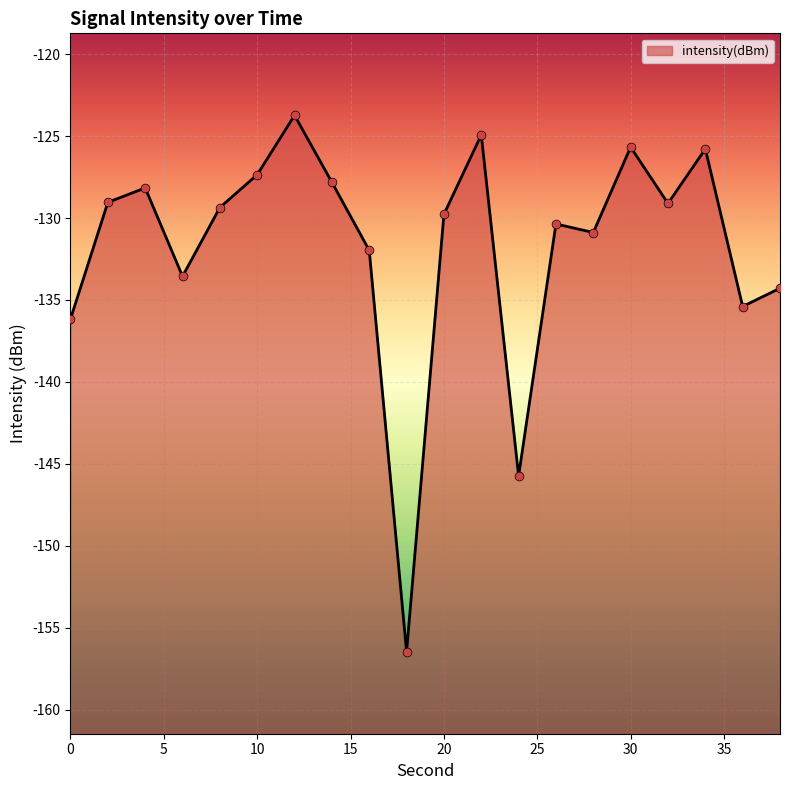

Which has a higher value, 14 or 18?

14